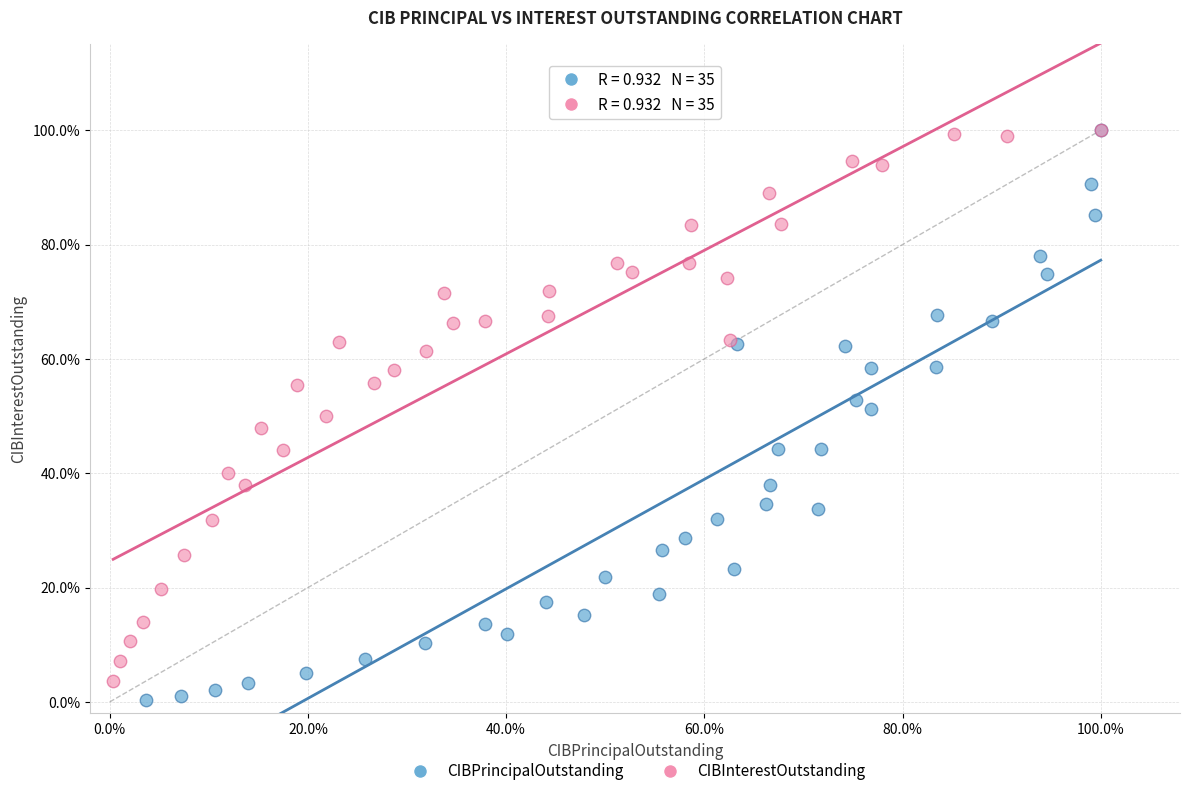

What are all the series names shown in the legend?

CIBPrincipalOutstanding, CIBInterestOutstanding